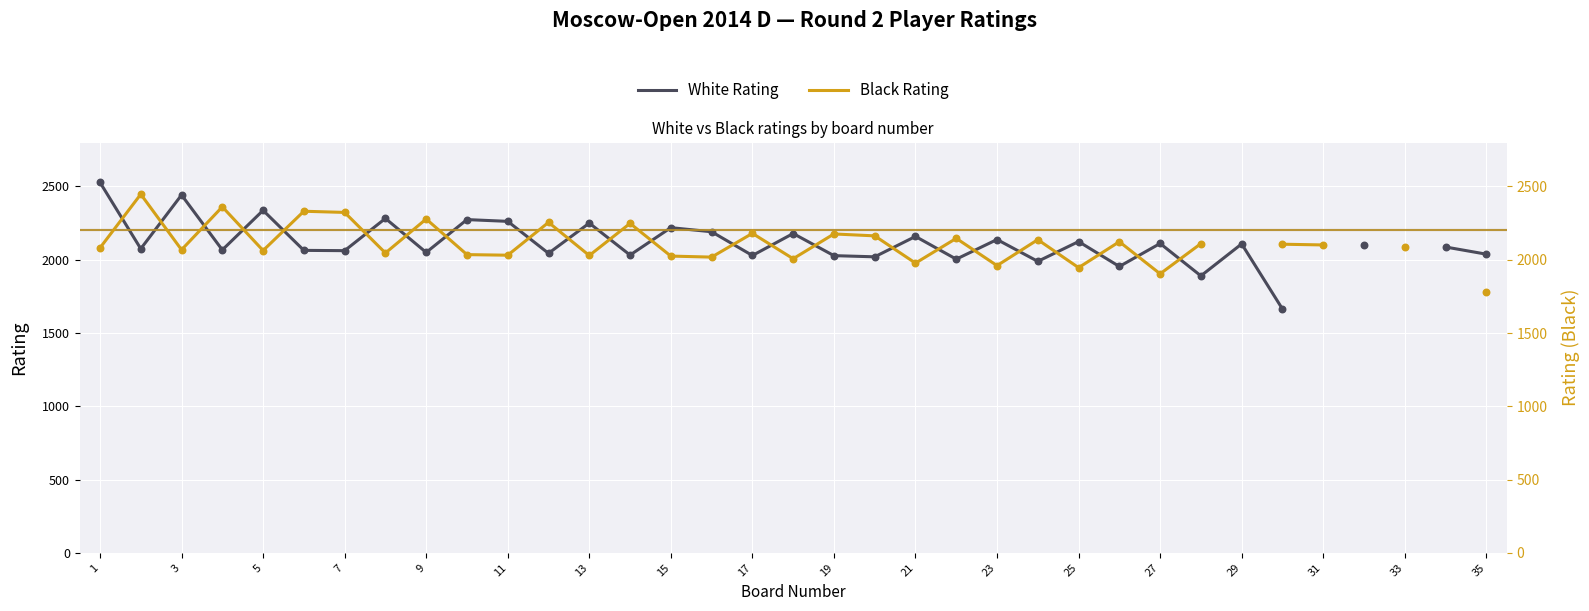

Which series reaches the minimum Y coordinate?

White Rating